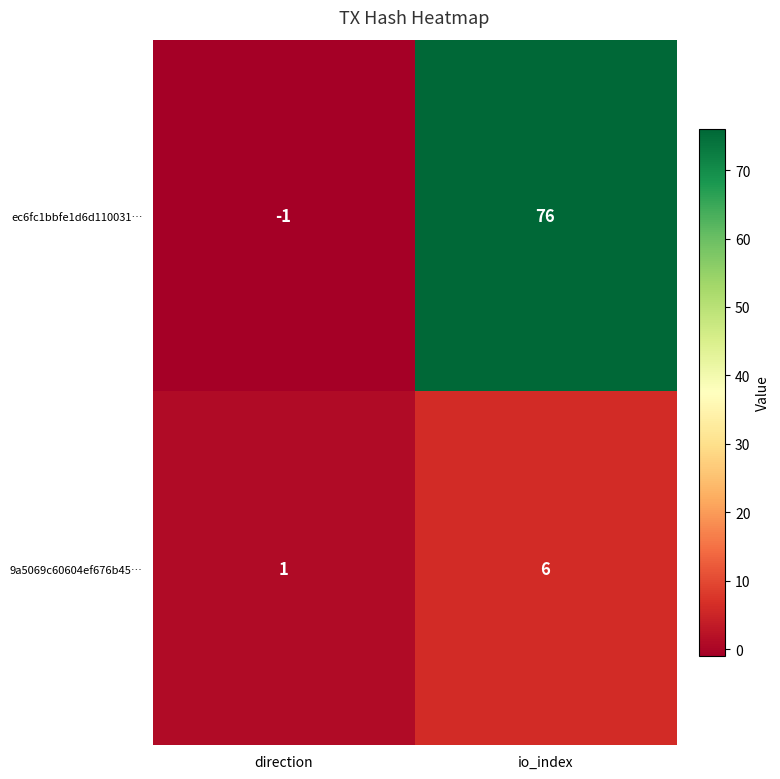

Reading left to right, what are all the values shown in this chart?

ec6fc1bbfe1d6d110031…: -1	76
9a5069c60604ef676b45…: 1	6